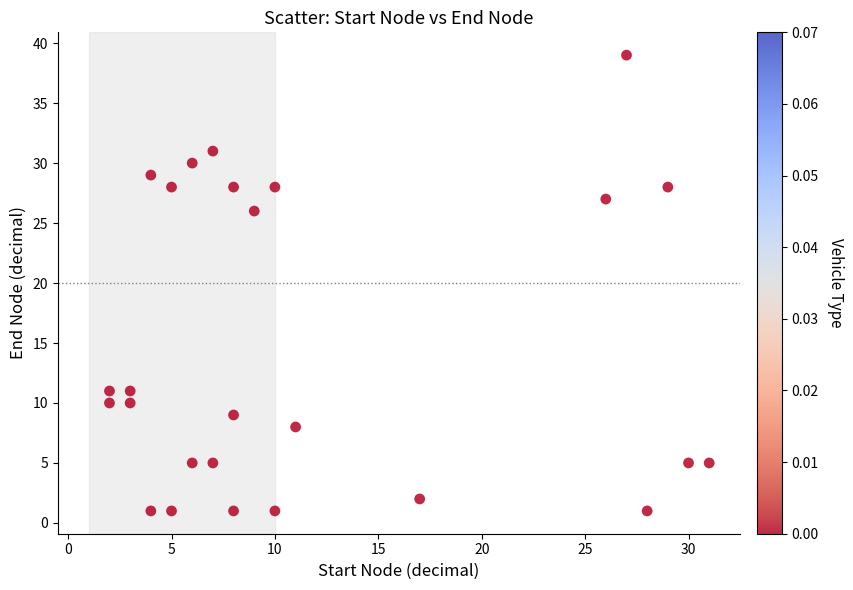

What Y value in the scatter plot is closest to 20?

26